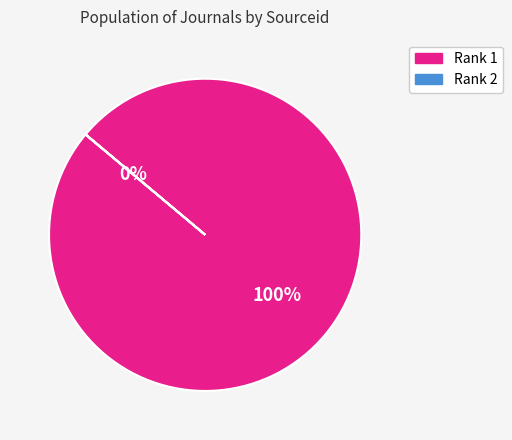

The Rank 1 slice represents 100% of the pie. True or false?

True